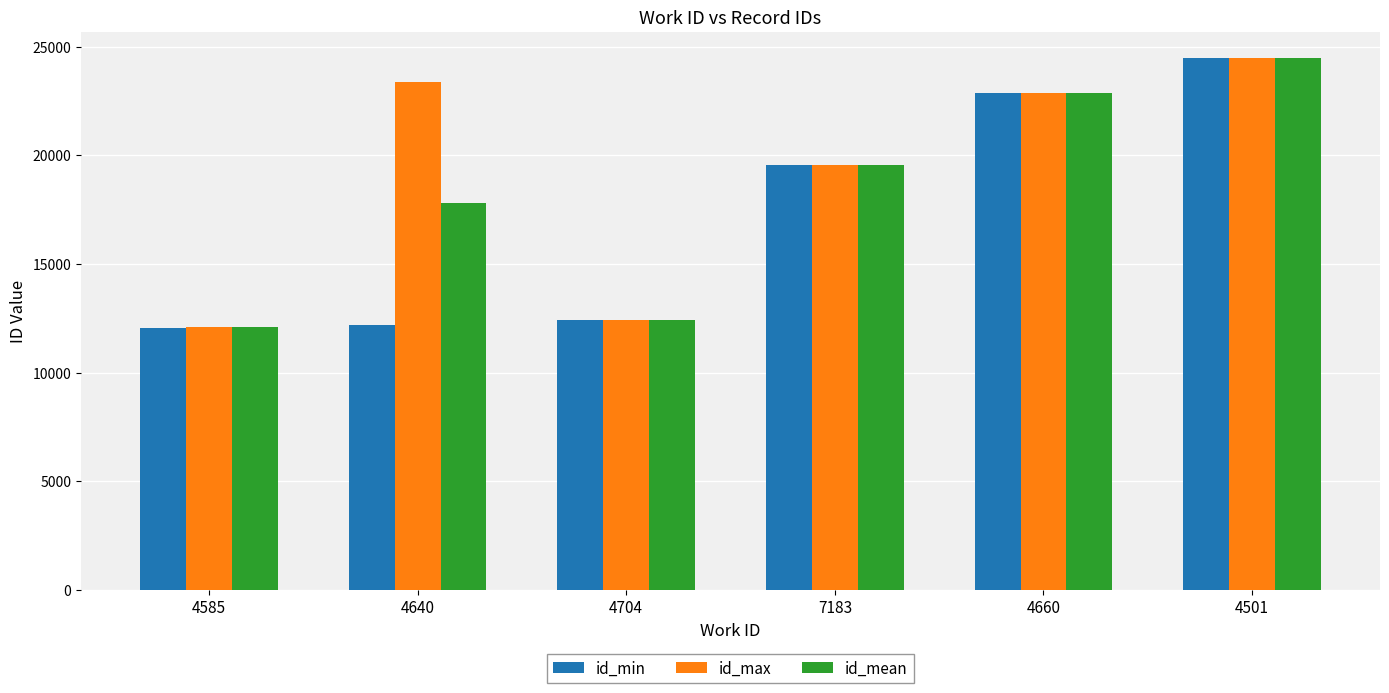

At which category does the chart reach its peak across all series?

4501